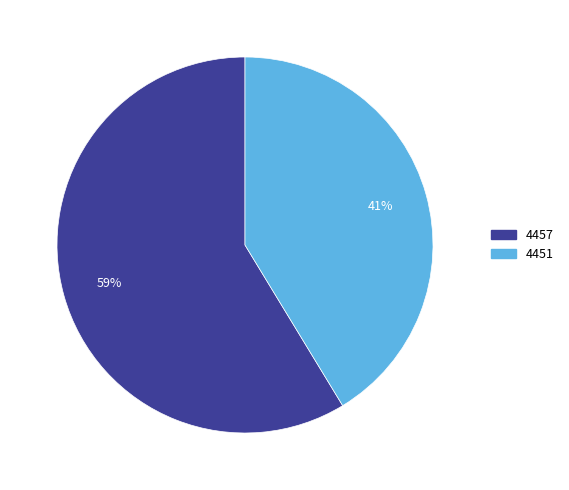

To the nearest percent, what percentage of the pie is 4457?

59%